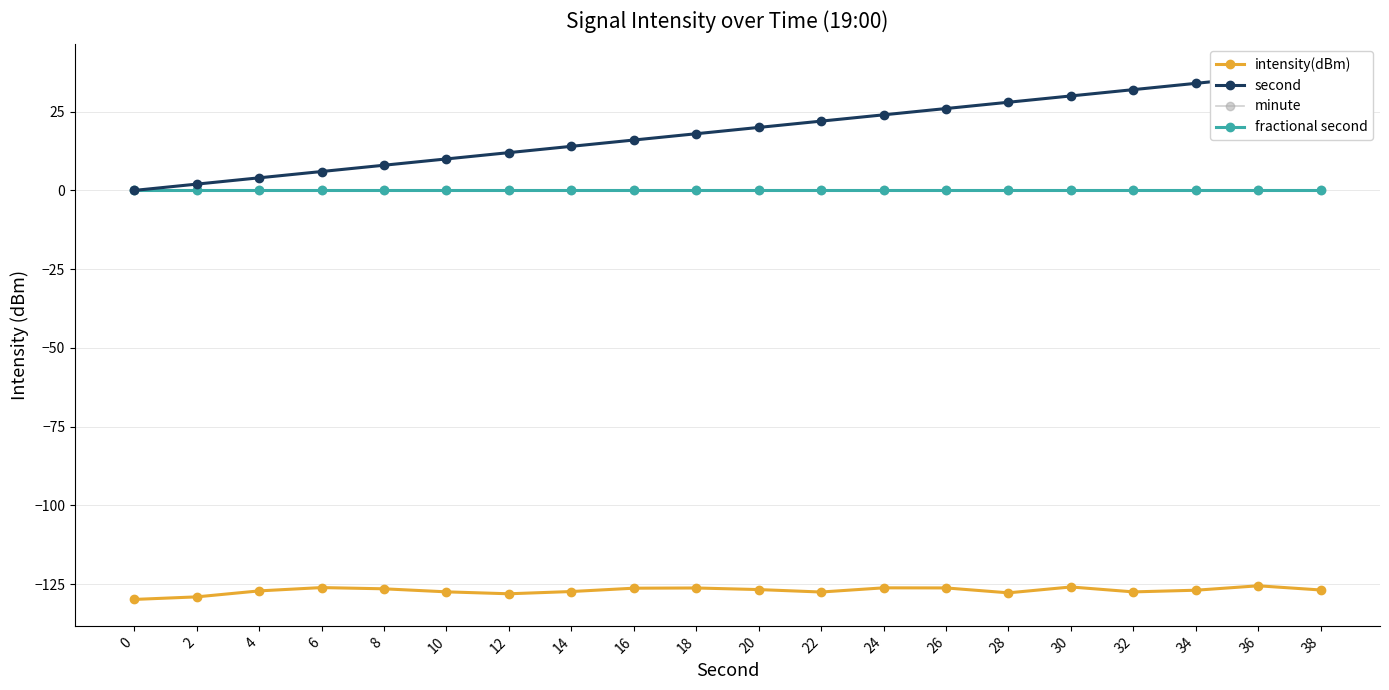

At which label does intensity(dBm) reach its peak?

36